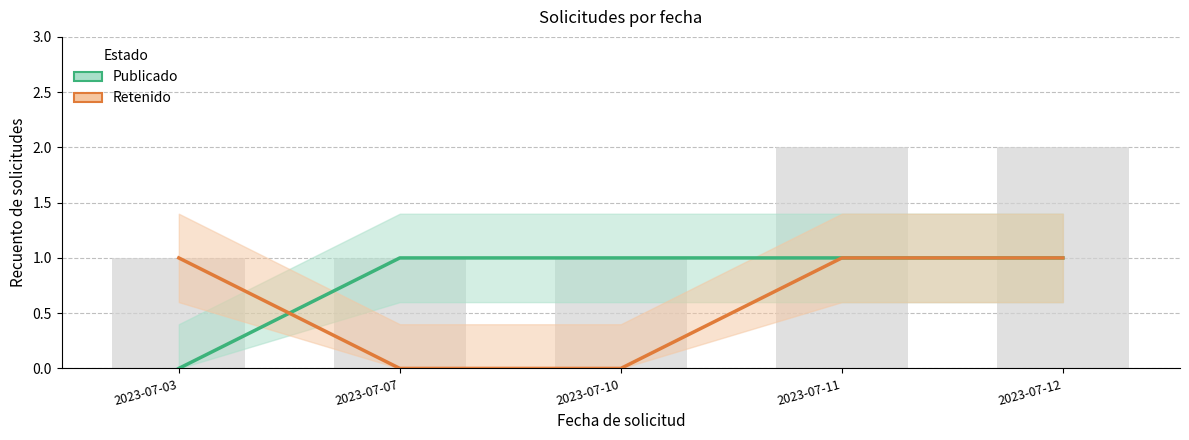

Rank the series at 2023-07-10 from lowest to highest value.

Retenido, Publicado